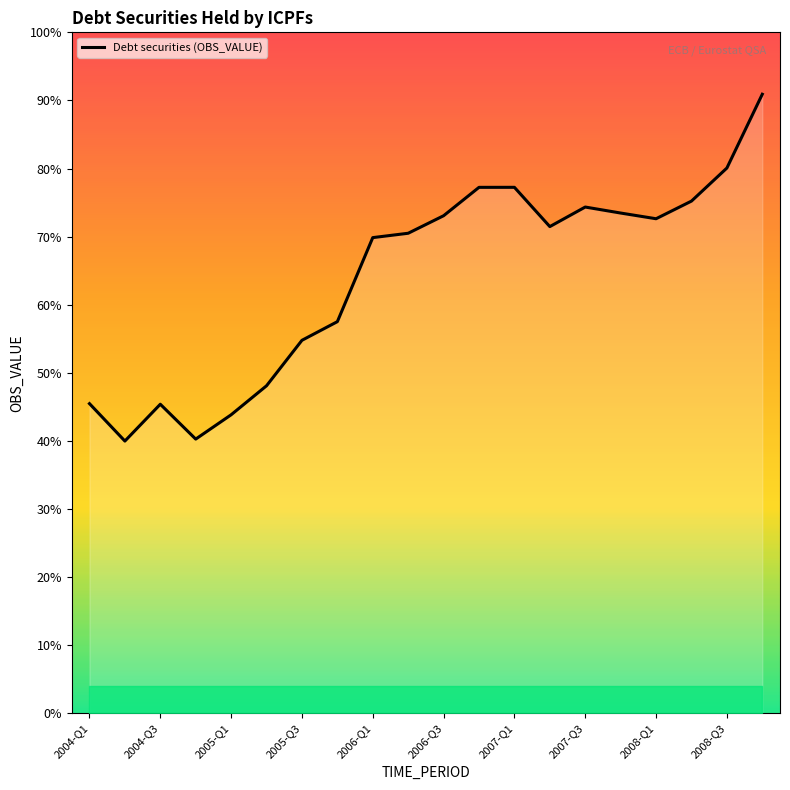

Does the chart display data point markers on the line(s)?

No